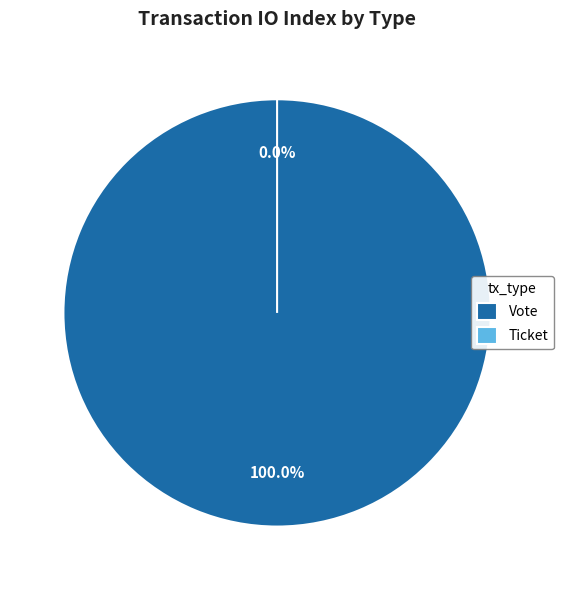

True or false: Vote accounts for 100% of the total.

True